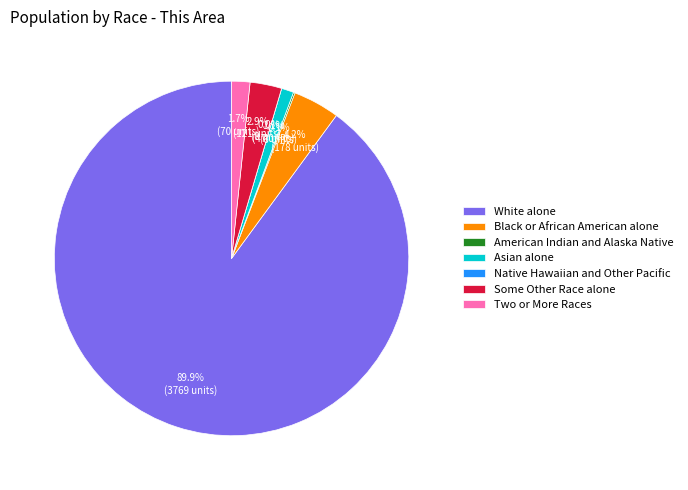

Which category has the smallest portion of the pie?

Native Hawaiian and Other Pacific